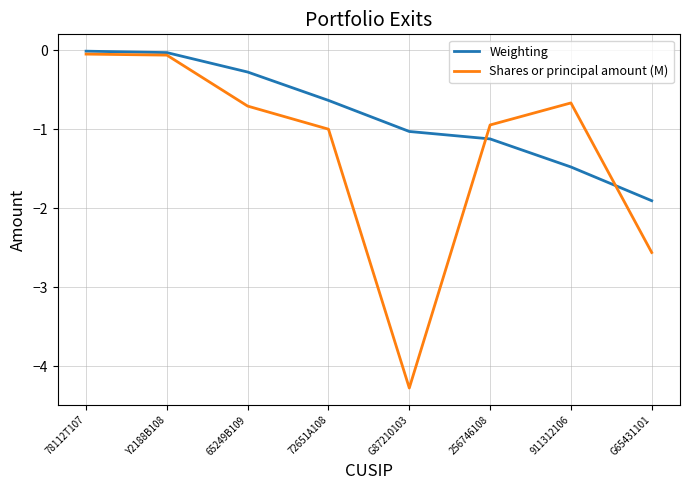

List the series in order of their overall mean, lowest first.

Shares or principal amount (M), Weighting